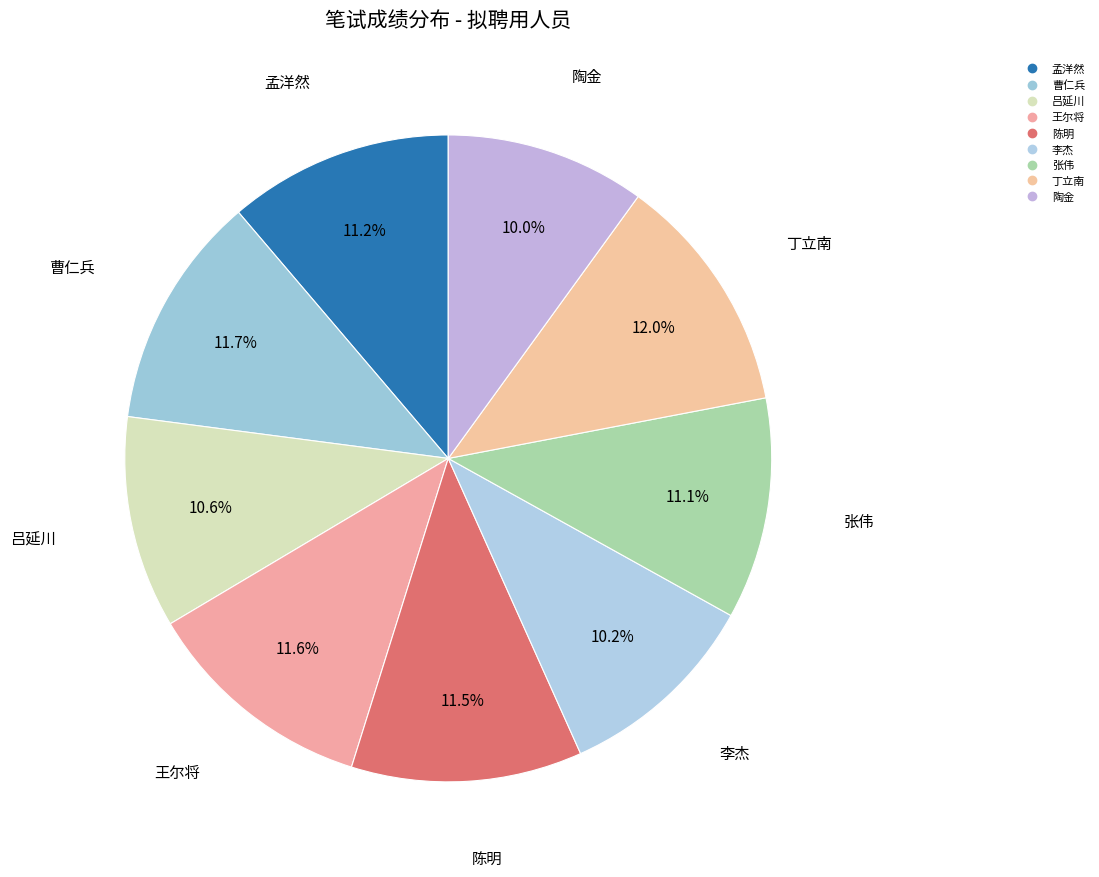

Count the number of slices in the pie.

9